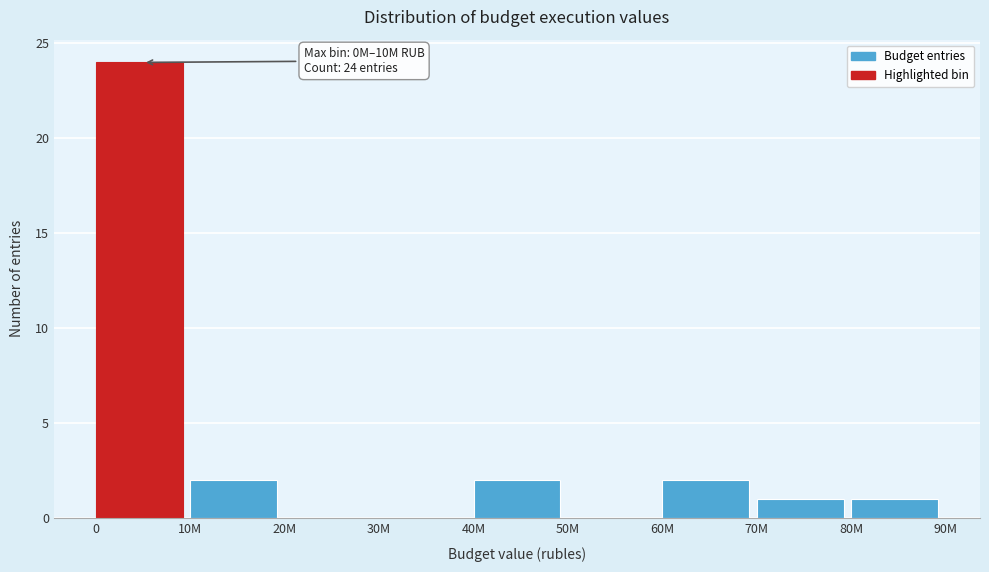

Reading left to right, extract all data points from this chart.

0=24	10M=2	20M=0	30M=0	40M=2	50M=0	60M=2	70M=1	80M=1